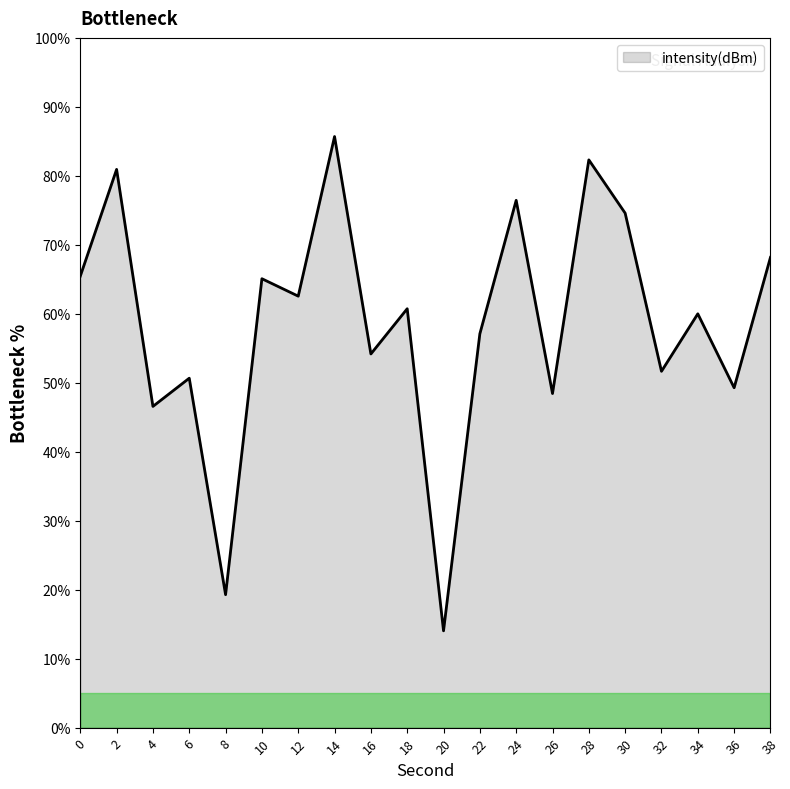

What is the maximum value shown in the chart?

85.7